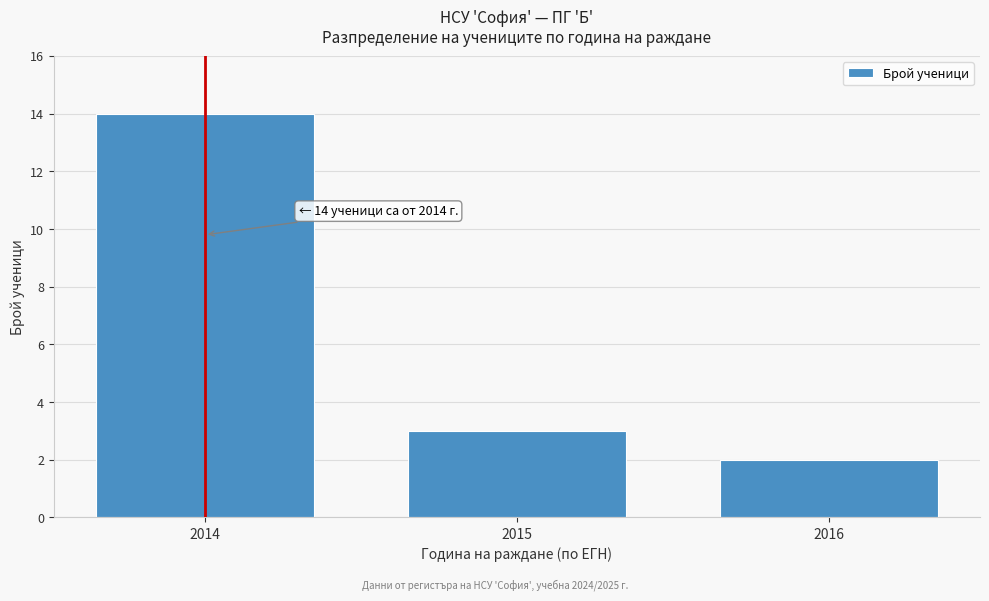

Reading right to left, transcribe all the data shown in this chart.

2016=2	2015=3	2014=14